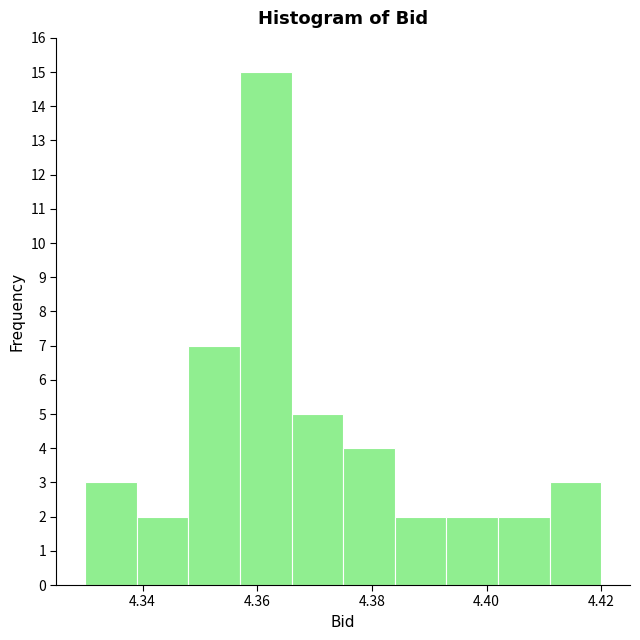

Reading left to right, transcribe this chart: for each bar, give the range it covers on the x-axis and its height. Neither the bar edges nor the heights are printed on the chart, so give them approximately, as read against the axes.

4.330 to 4.339: 3
4.339 to 4.348: 2
4.348 to 4.357: 7
4.357 to 4.366: 15
4.366 to 4.375: 5
4.375 to 4.384: 4
4.384 to 4.393: 2
4.393 to 4.402: 2
4.402 to 4.411: 2
4.411 to 4.420: 3